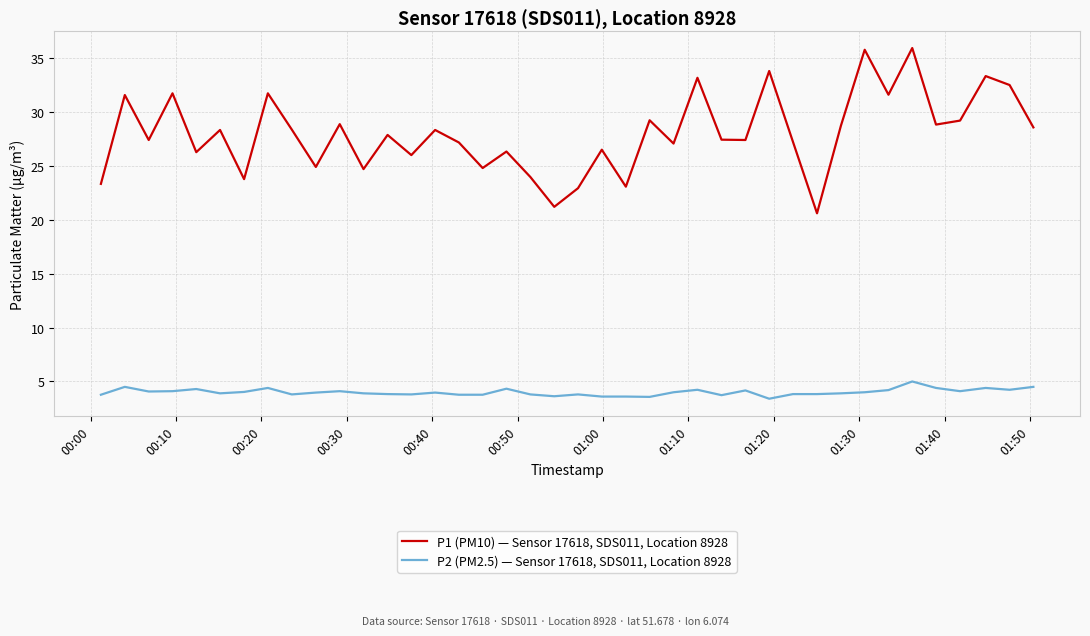

True or false: P1 (PM10) — Sensor 17618, SDS011, Location 8928 and P2 (PM2.5) — Sensor 17618, SDS011, Location 8928 intersect in this chart.

False